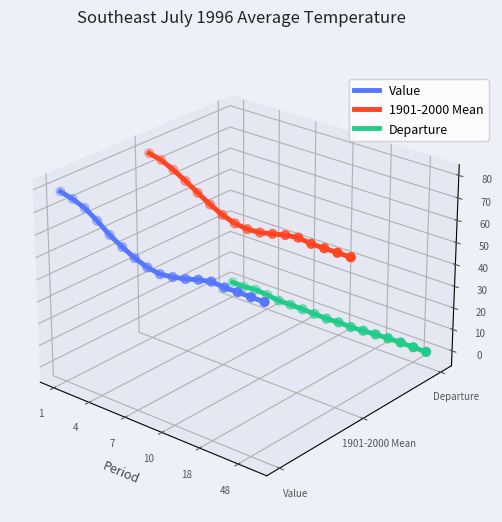

At how many categories does at least one series exceed 0?

17